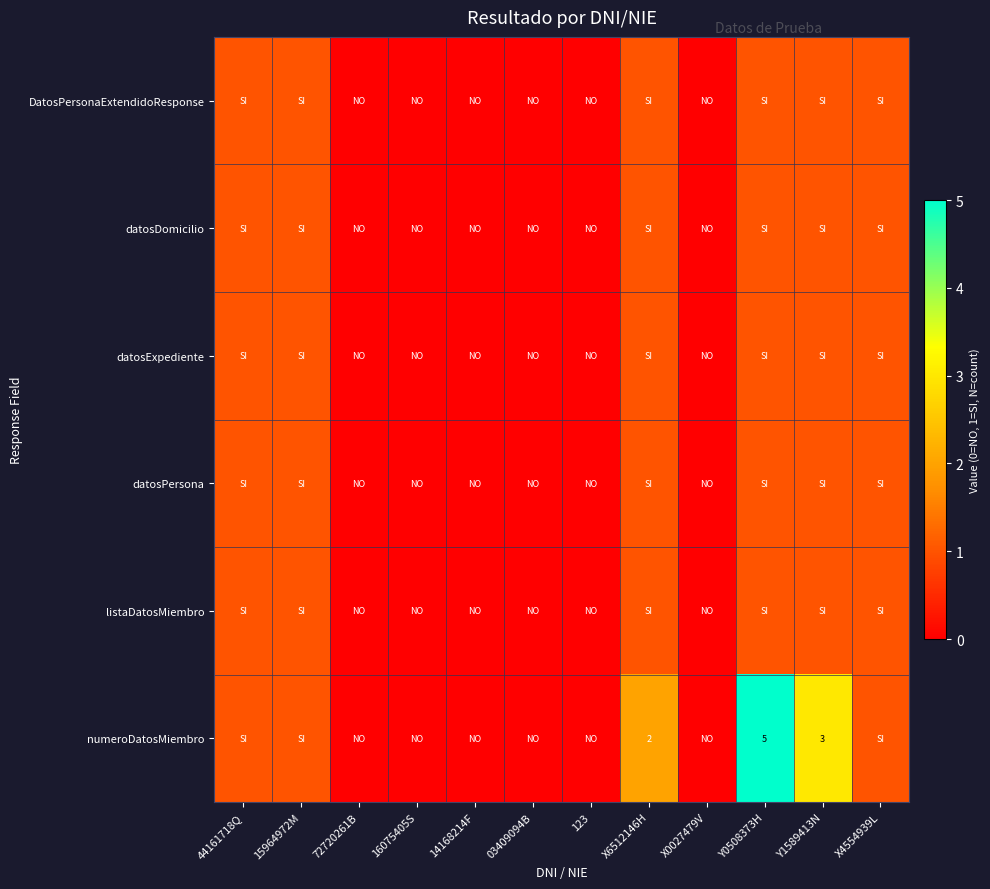

Rank the categories by datosPersona value from lowest to highest.

72720261B, 16075405S, 14168214F, 03409094B, 123, X0027479V, 44161718Q, 15964972M, X6512146H, Y0508373H, Y1589413N, X4554939L